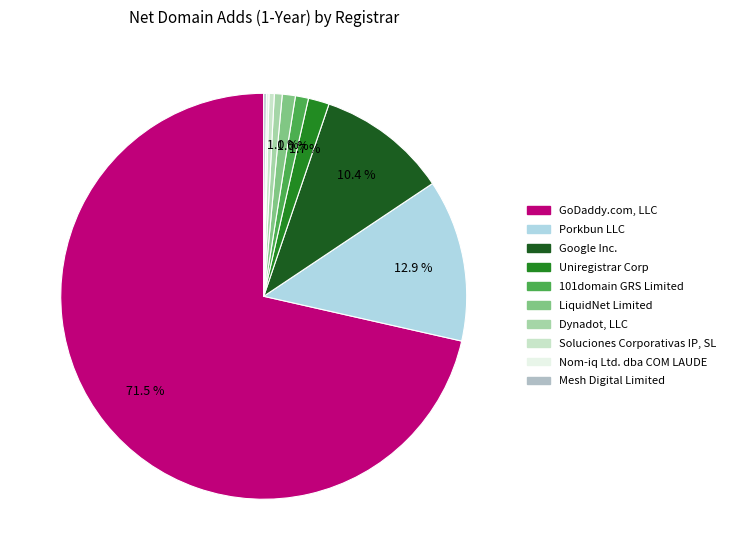

What percentage do 101domain GRS Limited and Soluciones Corporativas IP, SL together represent?

1.5%